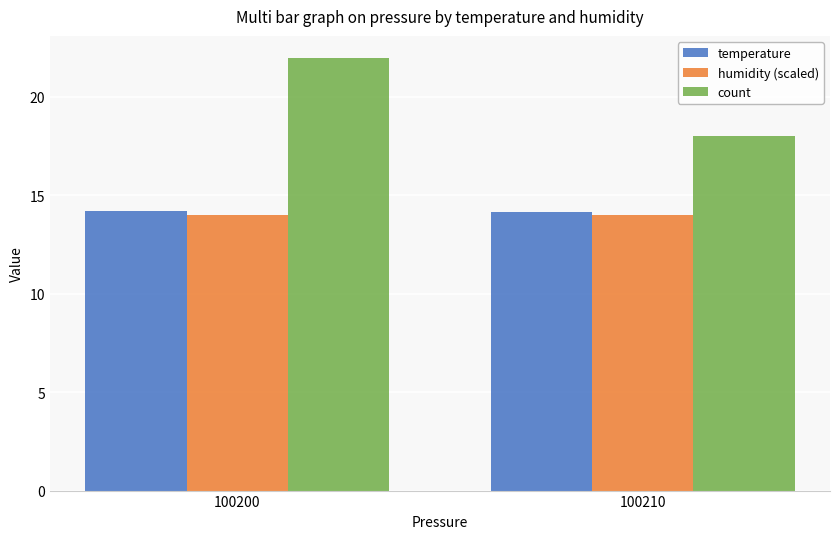

Rank the series at 100200 from highest to lowest value.

count, temperature, humidity (scaled)